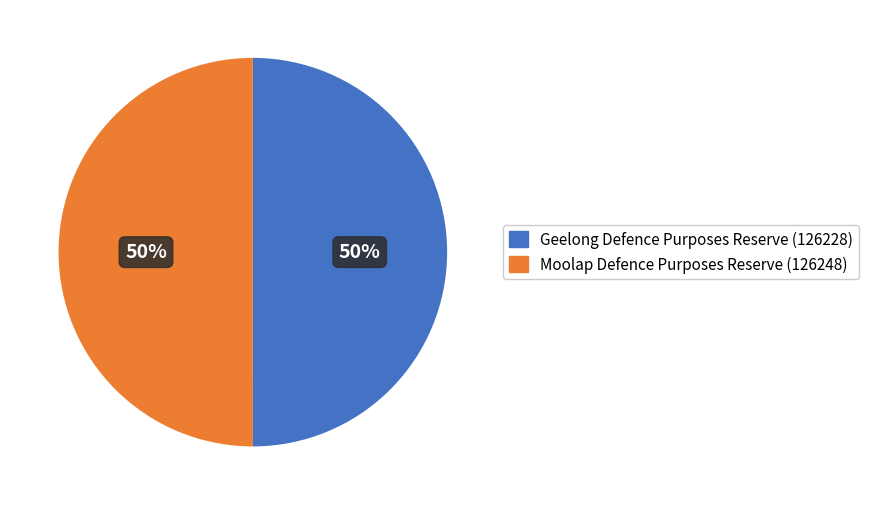

To the nearest percent, what is the average slice percentage?

50%